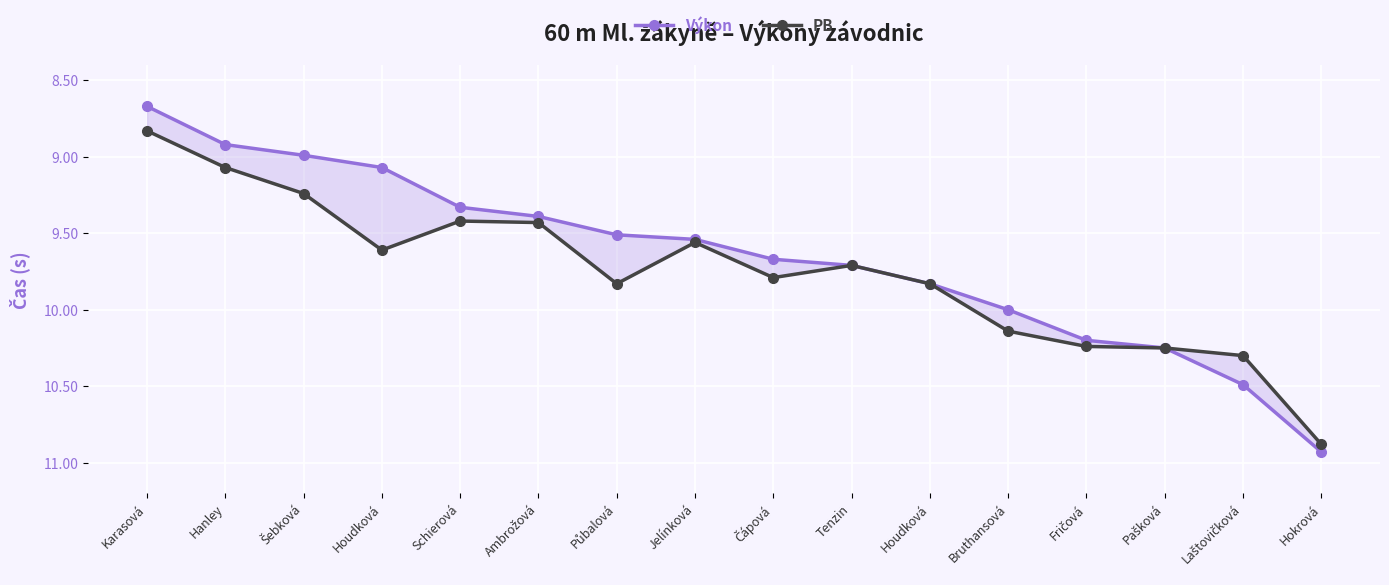

True or false: Výkon and PB intersect in this chart.

False